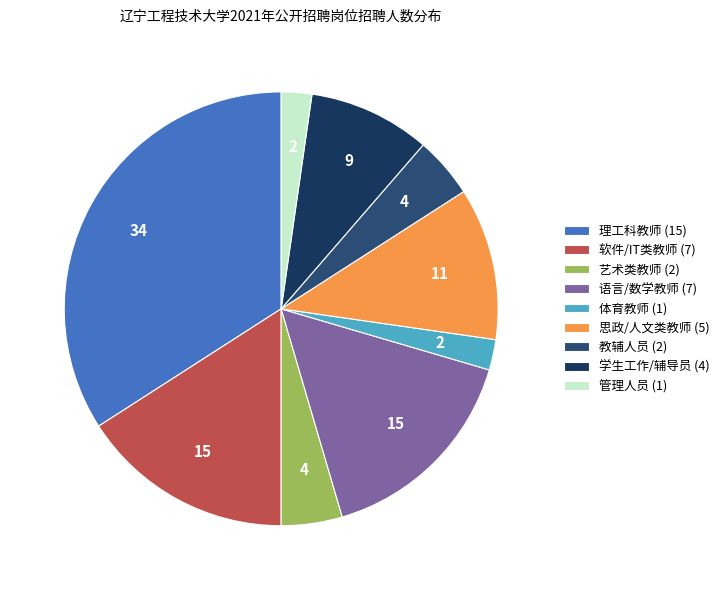

How many slices are in this pie chart?

9